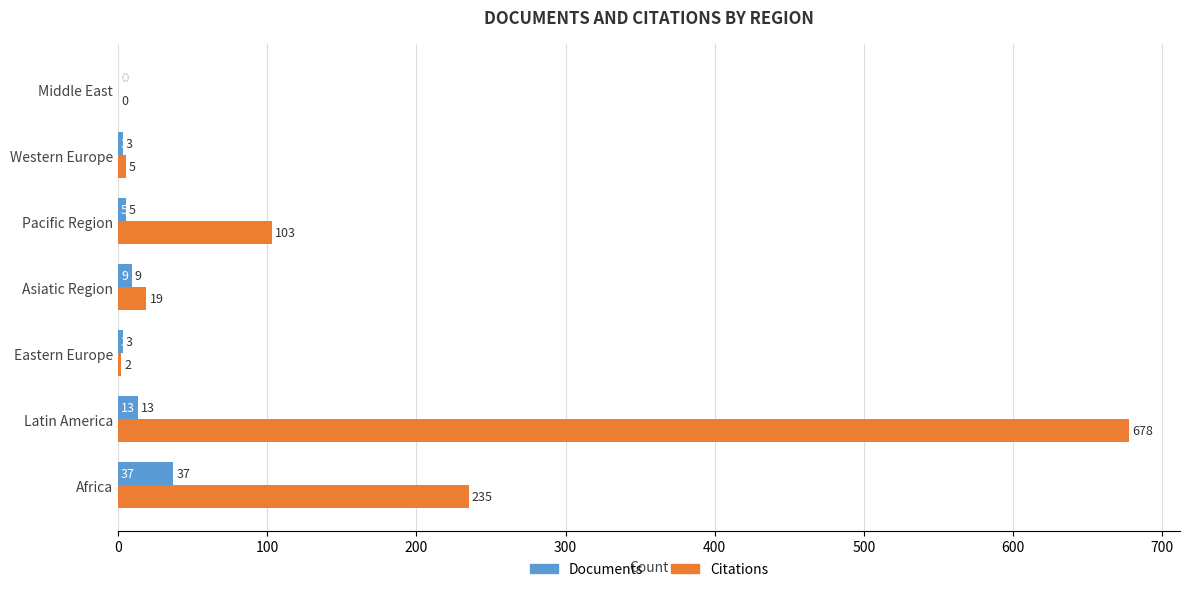

Is it true that Citations equals 235 at Africa?

True